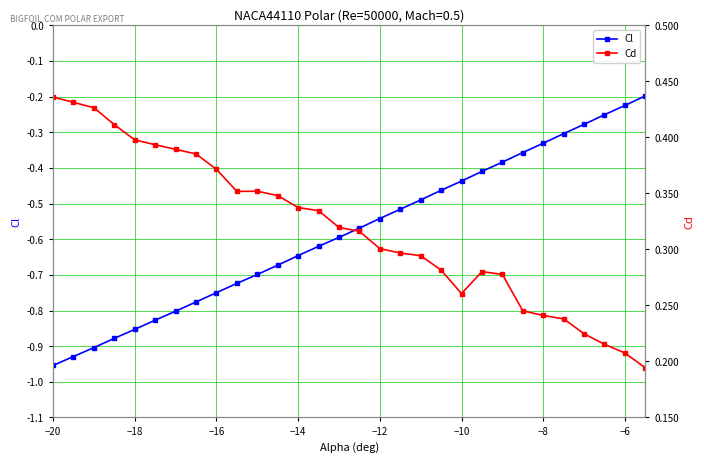

Rank the series by their maximum value, from lowest to highest.

Cl, Cd